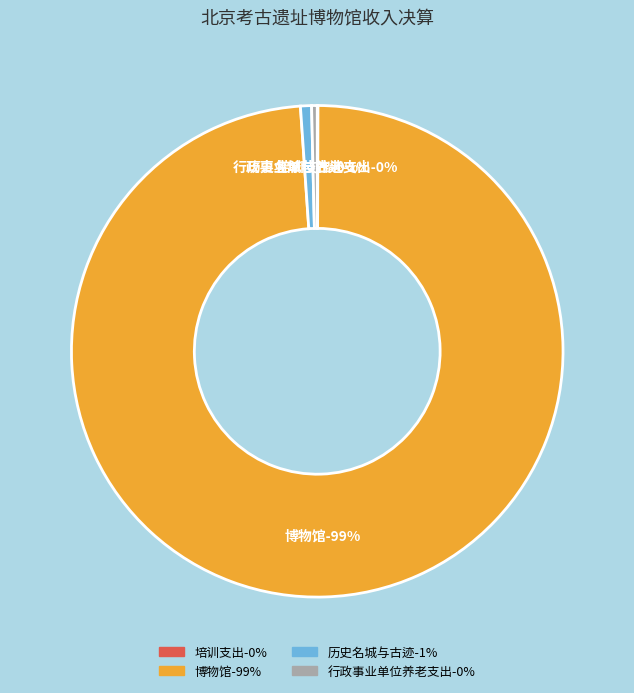

What is the largest slice in the pie chart?

博物馆